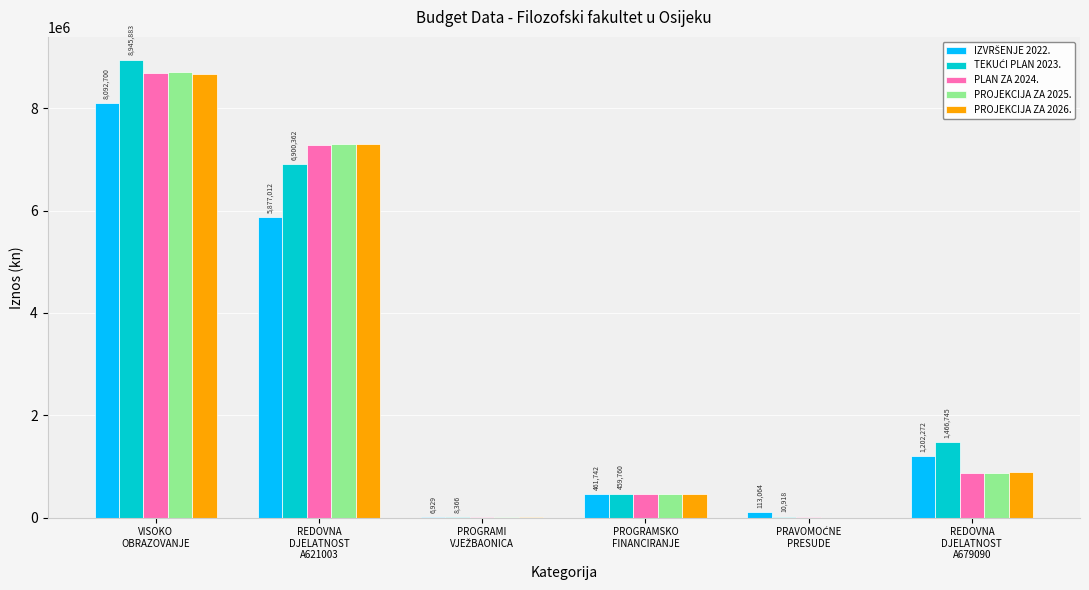

What value does the PROJEKCIJA ZA 2026. series have at PROGRAMSKO
FINANCIRANJE, to the nearest 50?

461450